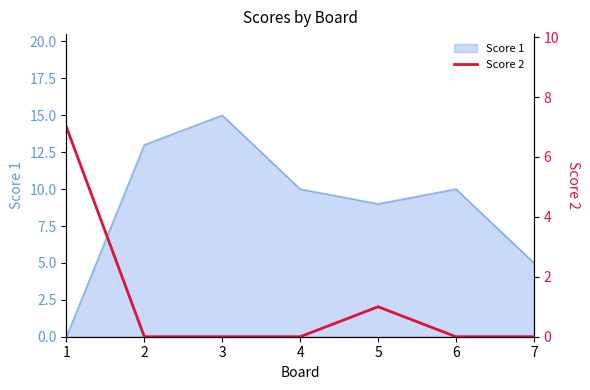

Is it true that Score 1 equals 5 at 3?

False